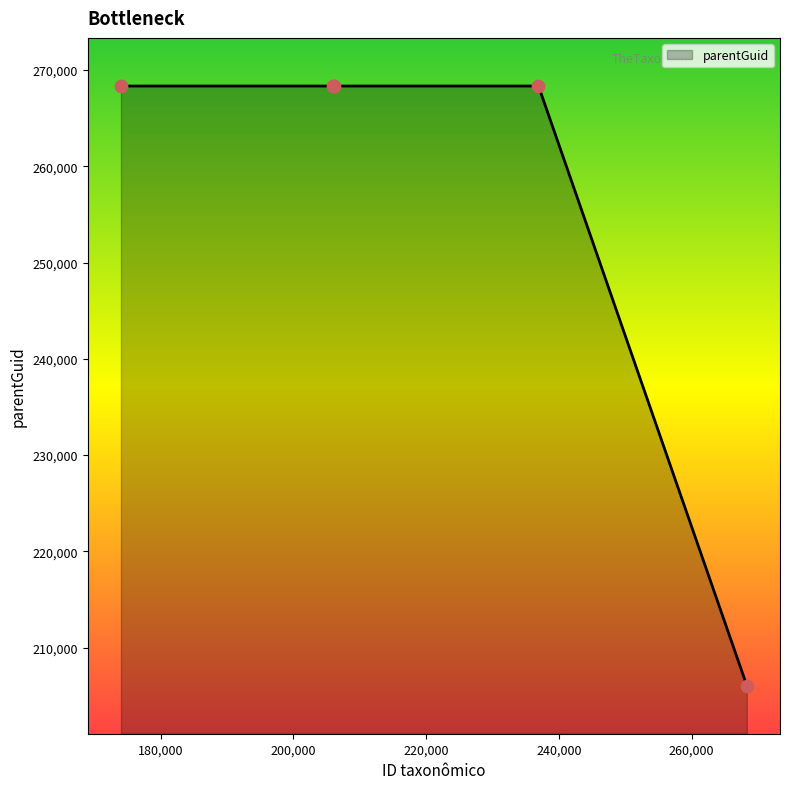

What is the difference between the second highest and minimum values?

62262